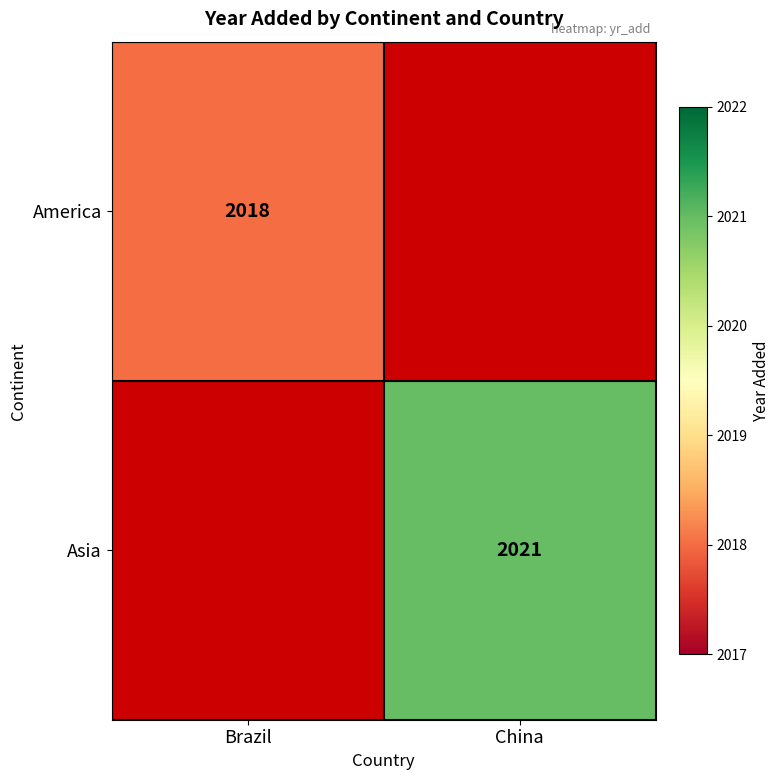

True or false: Asia has a value of 2021 at China.

True